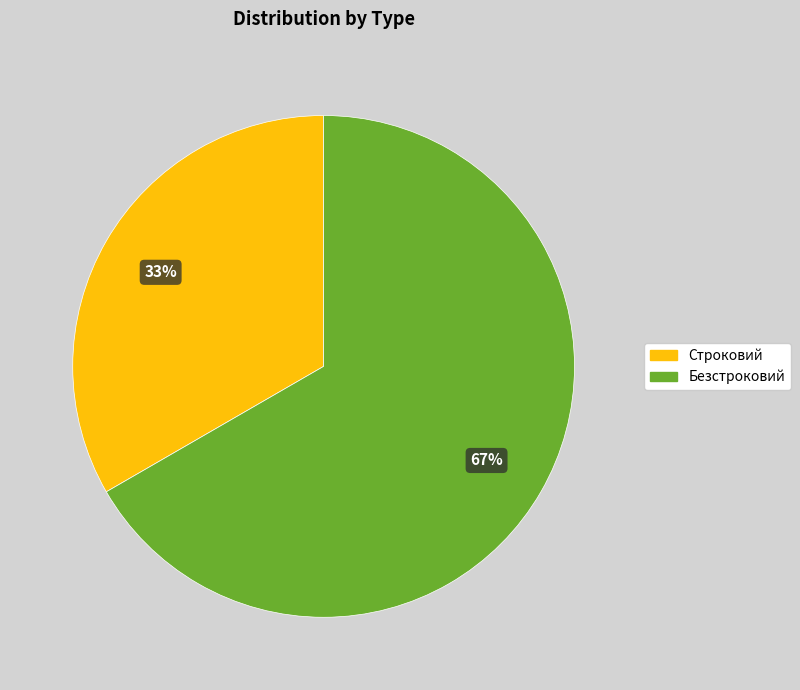

To the nearest percent, what is the combined percentage of Безстроковий and Строковий?

100%